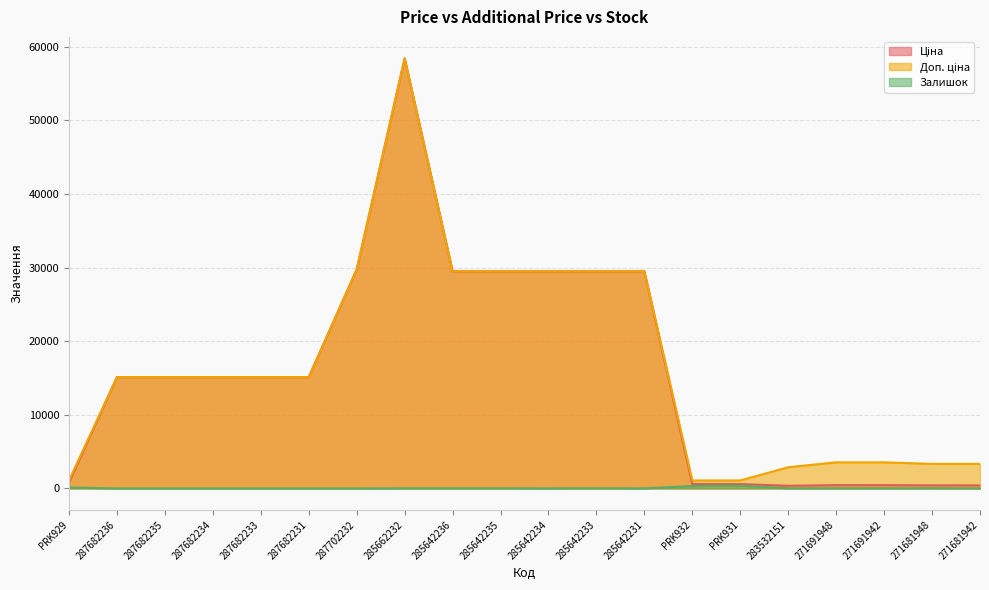

How many data points in Доп. ціна are less than 15120?

8